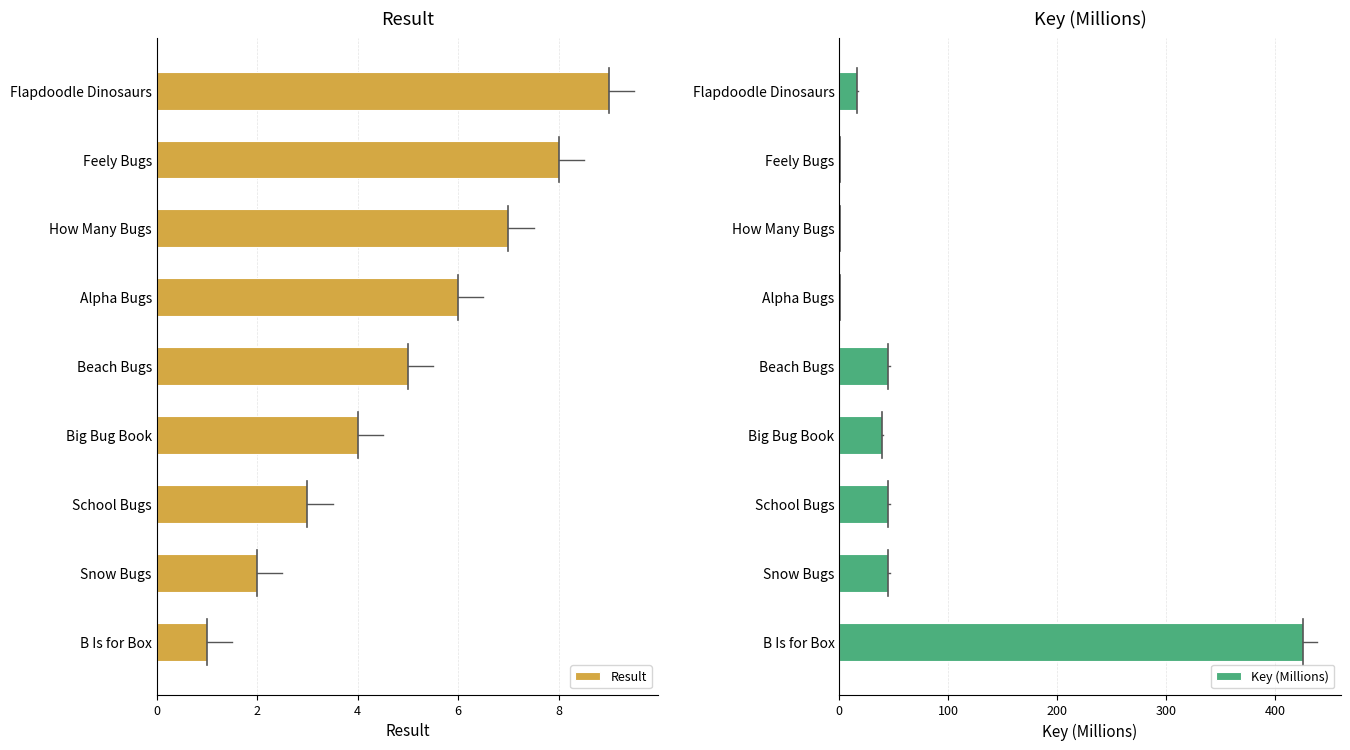

How many data points does each series have?

9